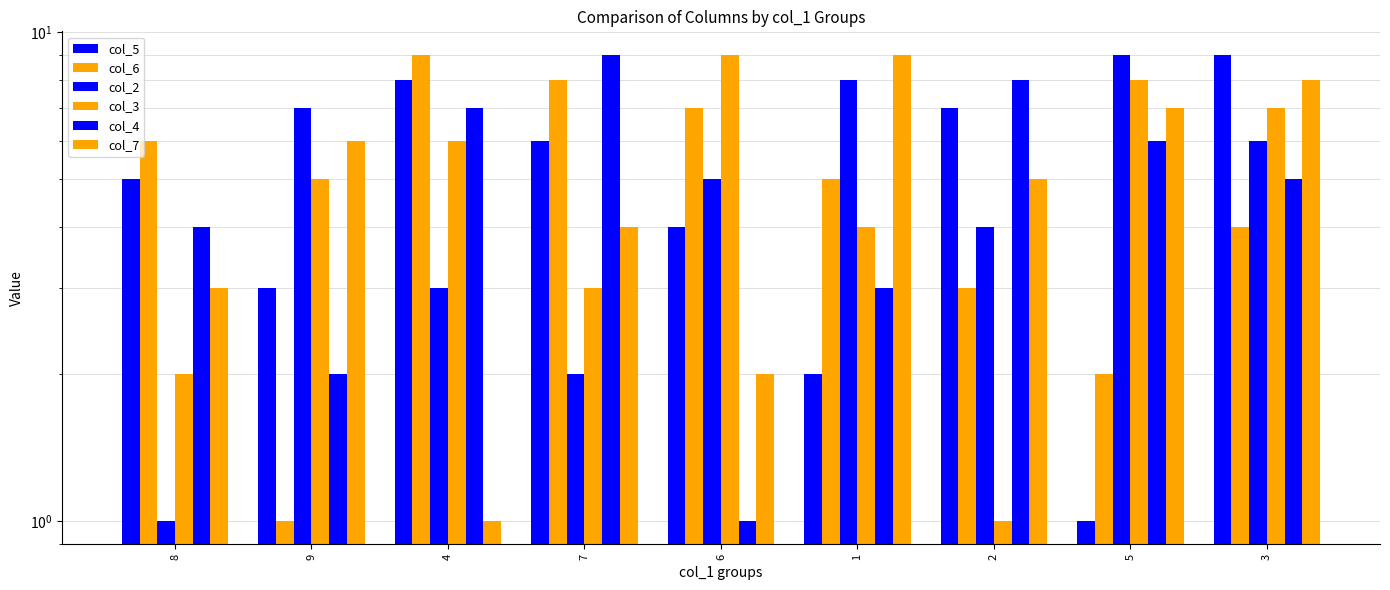

Is the value of col_3 at 8 greater than the value of col_6 at 8?

No